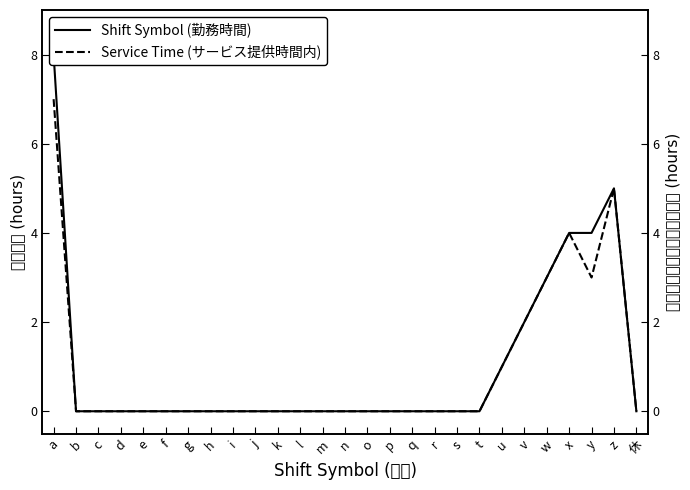

Is it true that Shift Symbol (勤務時間) equals -4 at q?

False